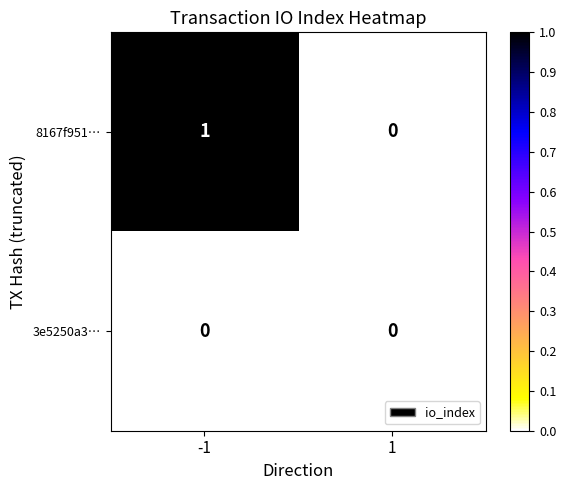

List the series in order of their peak value, lowest first.

3e5250a3…, 8167f951…